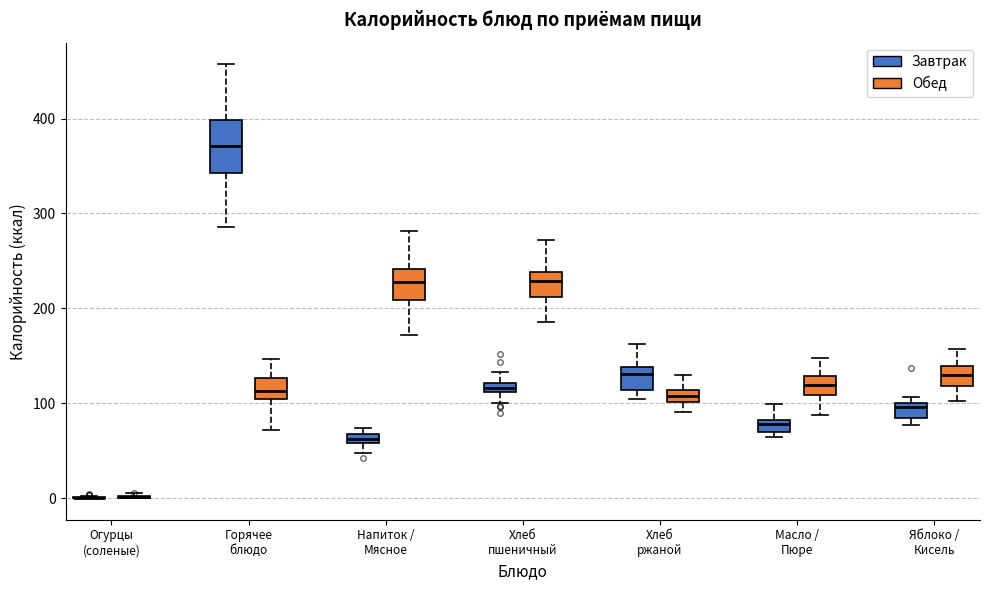

Which box is the tallest, from its lower edge to its upper edge?

Горячее блюдо (Завтрак)